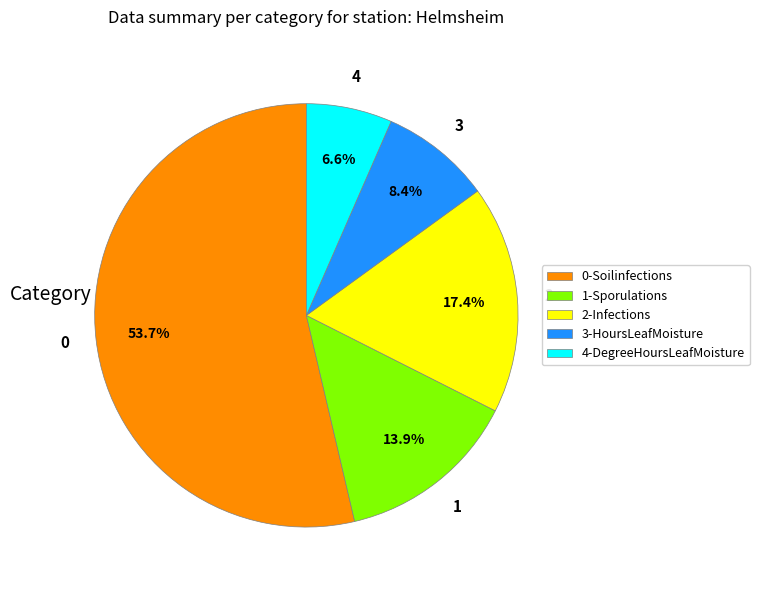

Count the number of slices in the pie.

5